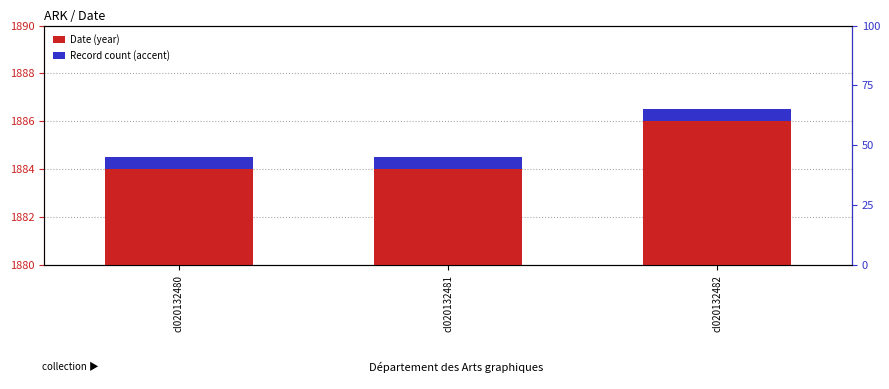

List the series in order of their overall mean, highest first.

Date (year), Record count (accent)